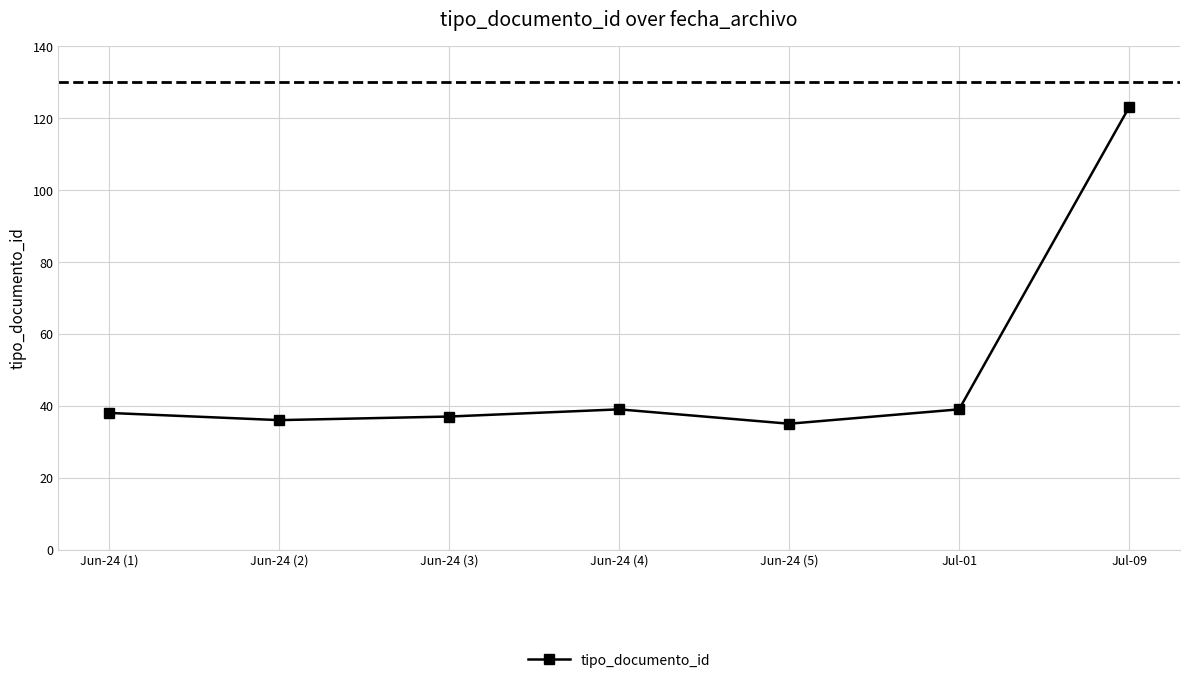

What is the difference between the maximum and minimum values?

88